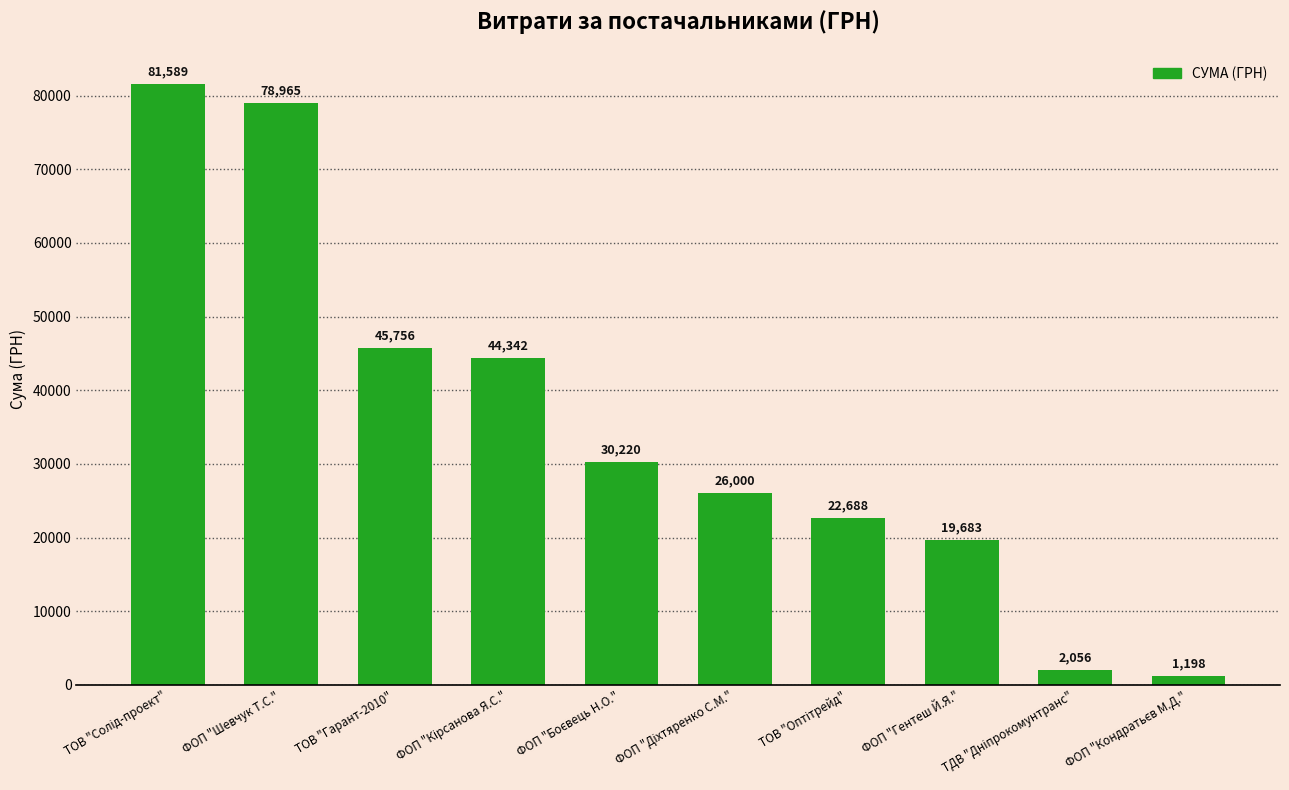

What is the greatest value displayed?

81589.2